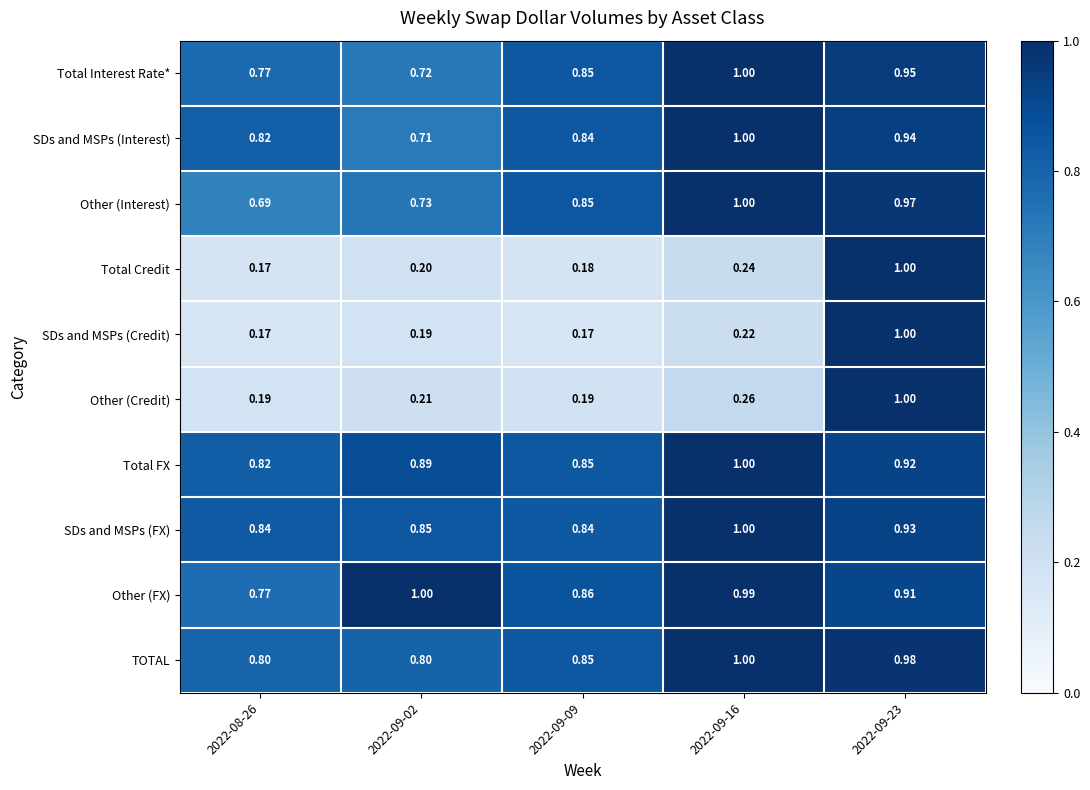

Which series has the largest total across all categories?

Other (FX)